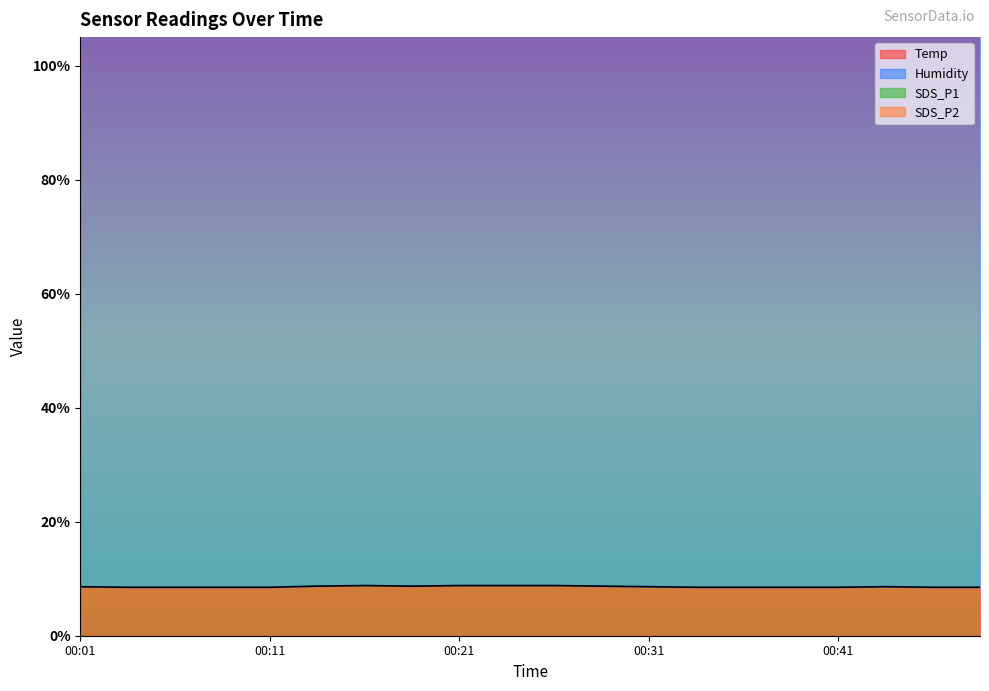

What is the value of the SDS_P1 point at the 10th from the left?

0.1